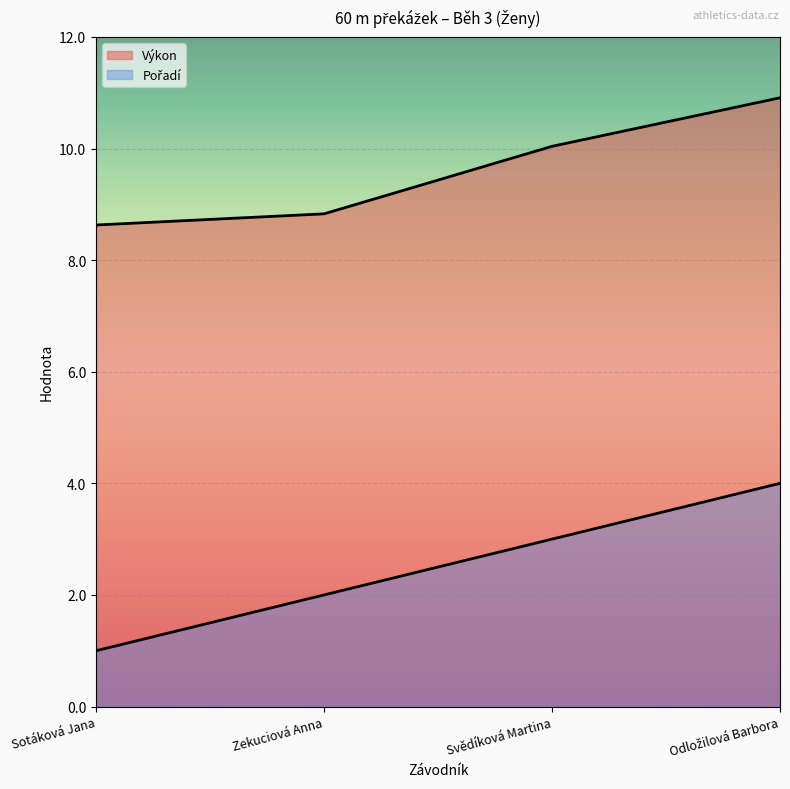

Is the value of Pořadí at Zekuciová Anna greater than the value of Výkon at Zekuciová Anna?

No